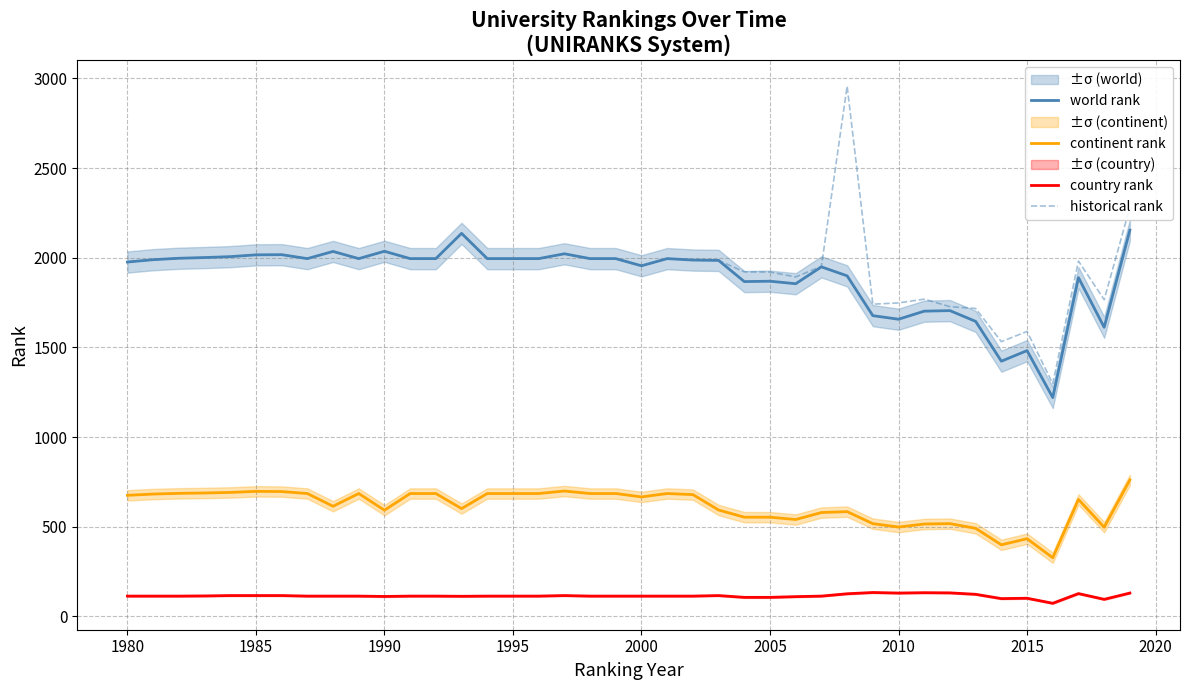

True or false: world rank and continent rank cross at least once.

False